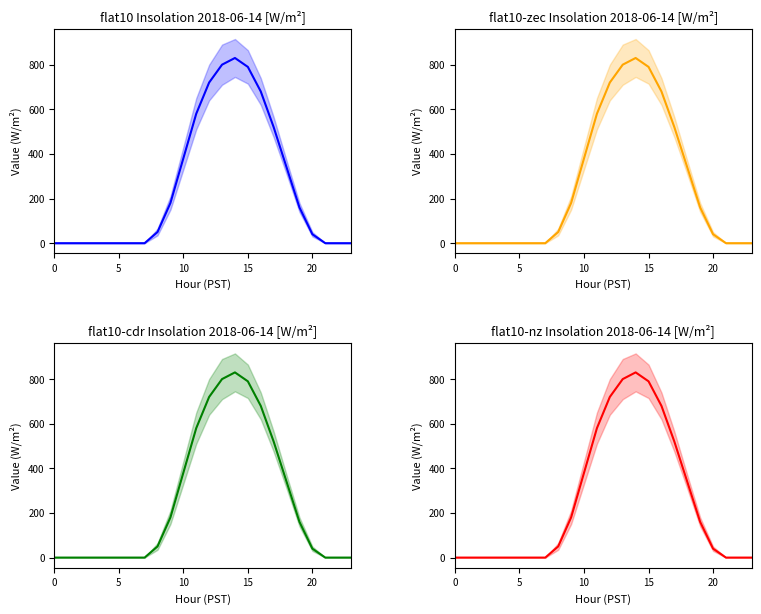

Does the chart have visible grid lines?

No